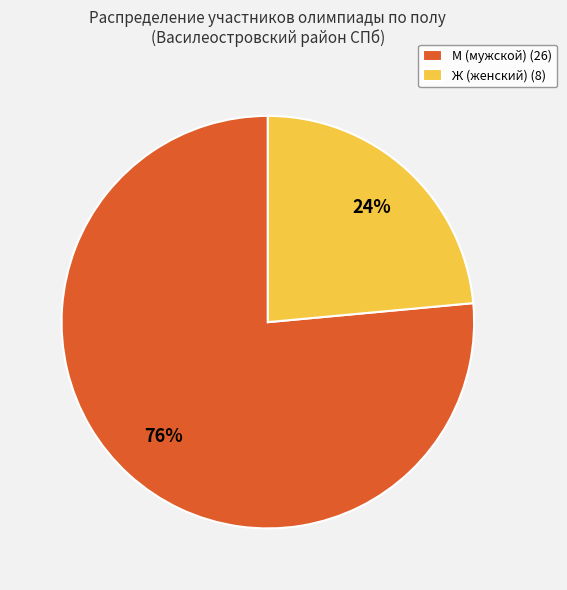

To the nearest percent, what percentage of the pie is М (мужской) (26)?

76%